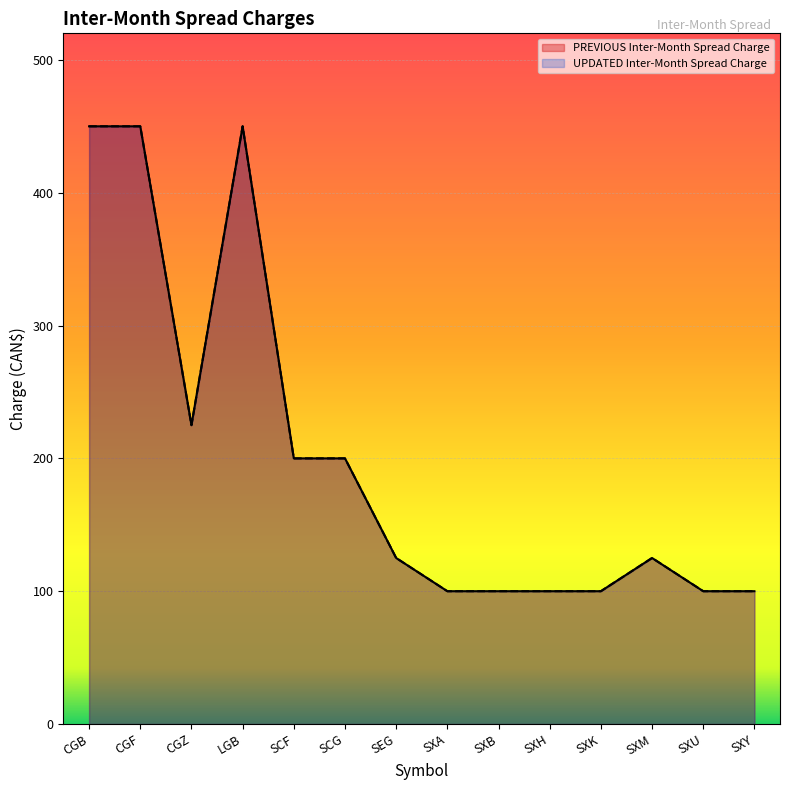

Which series changed the most between SCG and SXA?

PREVIOUS Inter-Month Spread Charge